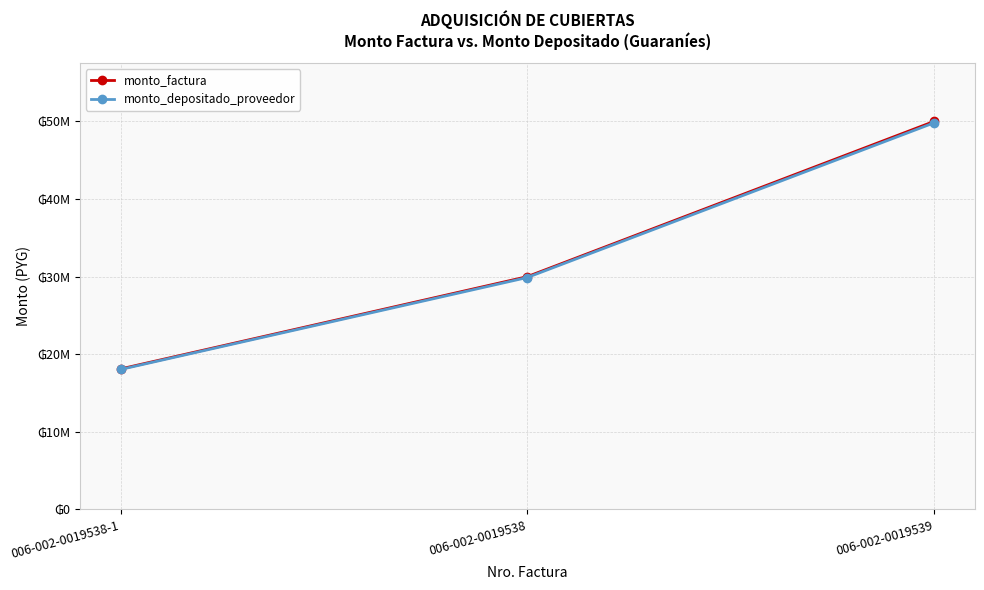

Rank the series by their maximum value, from highest to lowest.

monto_factura, monto_depositado_proveedor